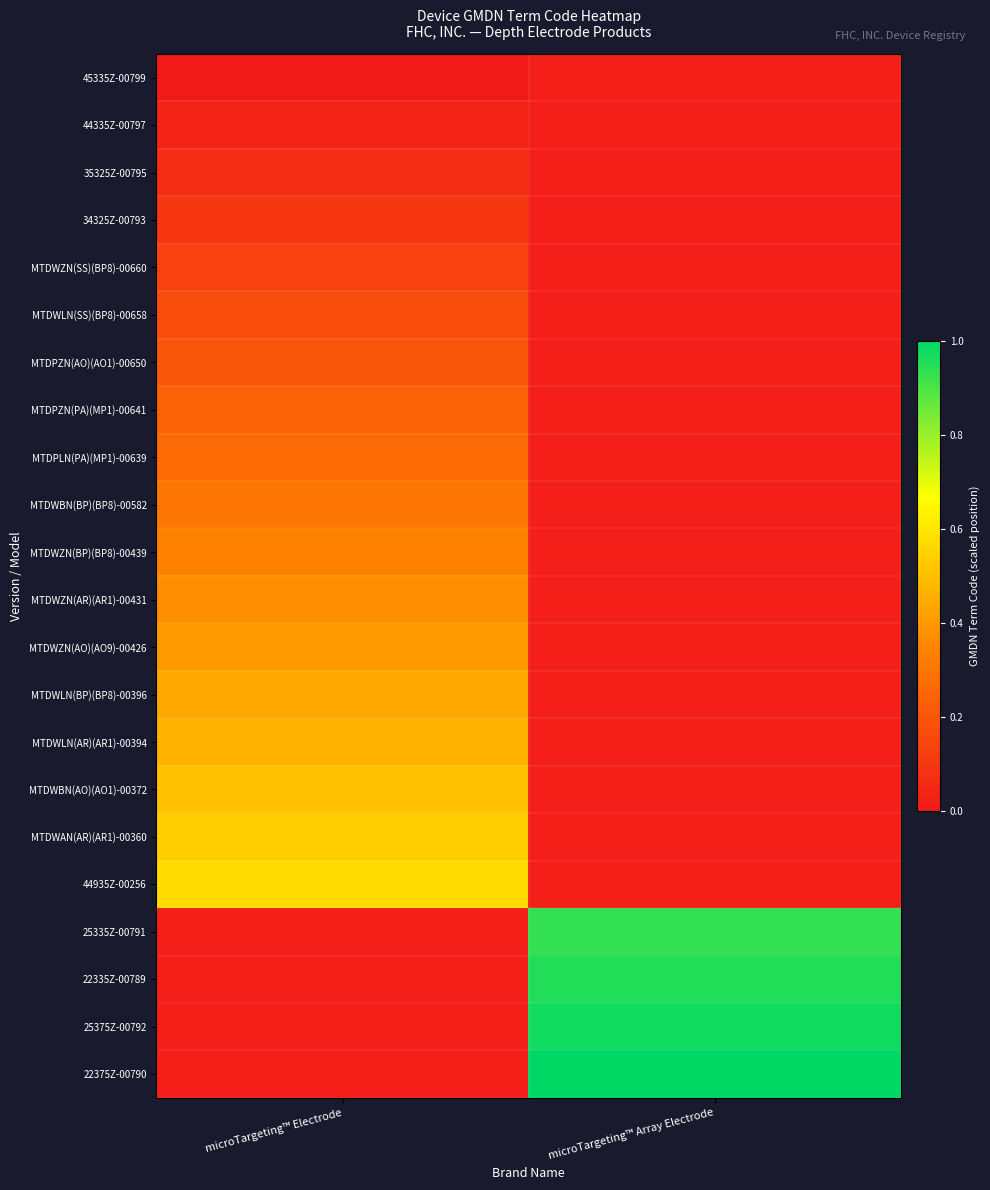

At which label does 35325Z-00795 reach its peak?

microTargeting™ Electrode